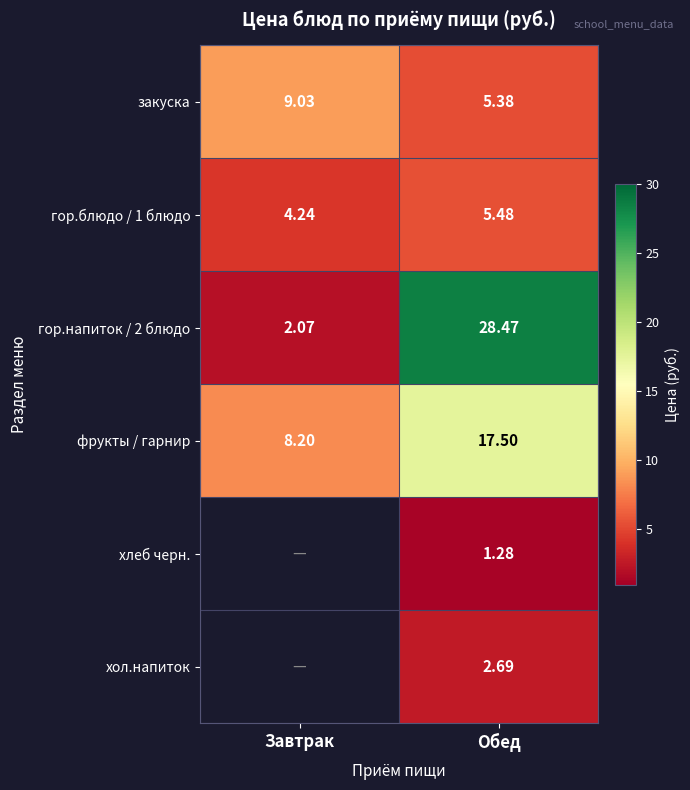

At which label does гор.напиток / 2 блюдо first exceed 28?

Обед